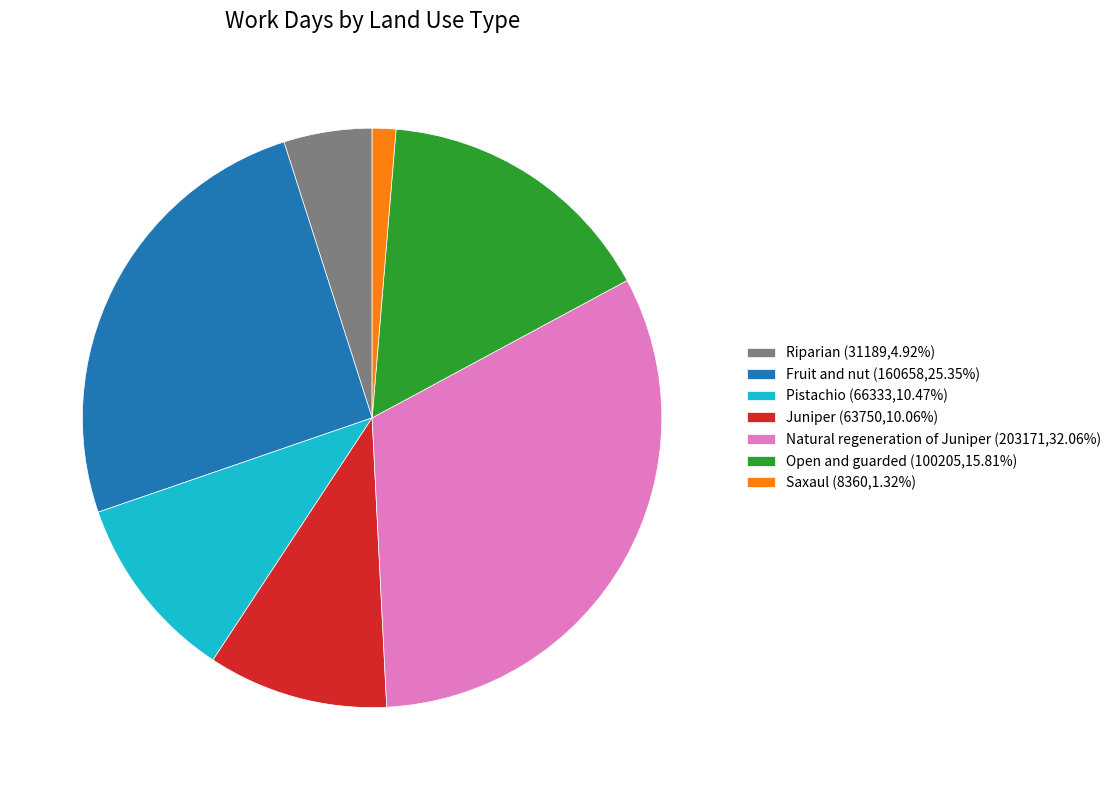

Do Juniper and Saxaul together represent more than half of the pie?

No